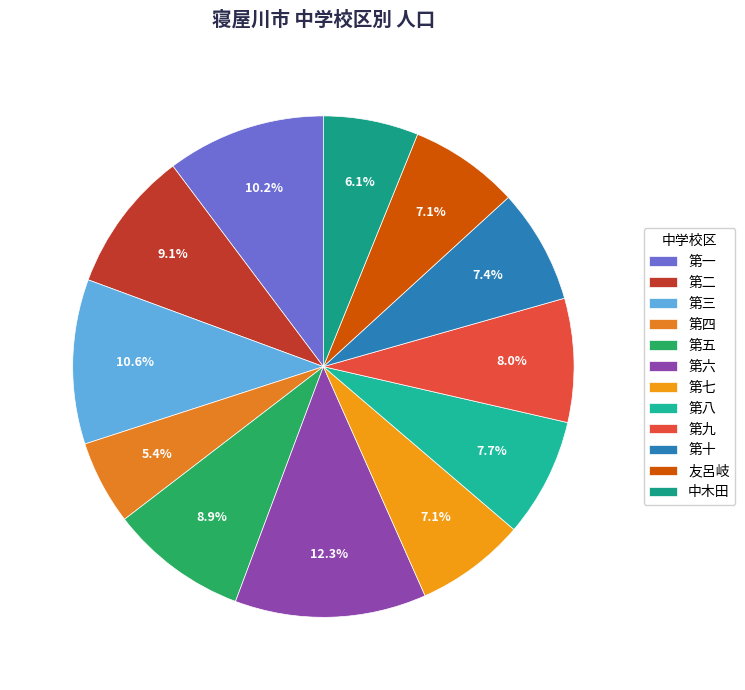

How many segments does this pie chart have?

12